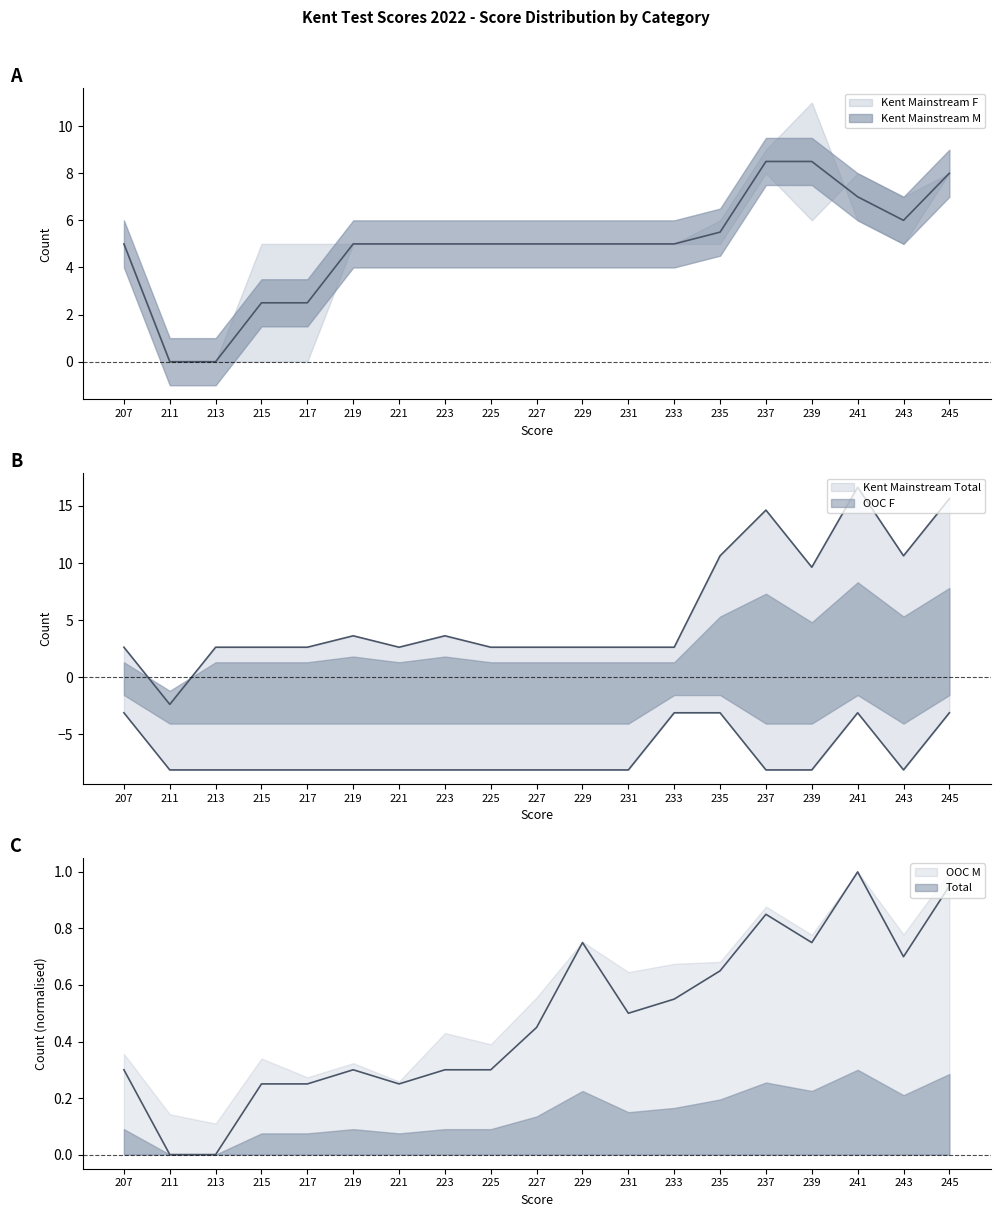

How many positive values does the Kent Mainstream Total series have?

18